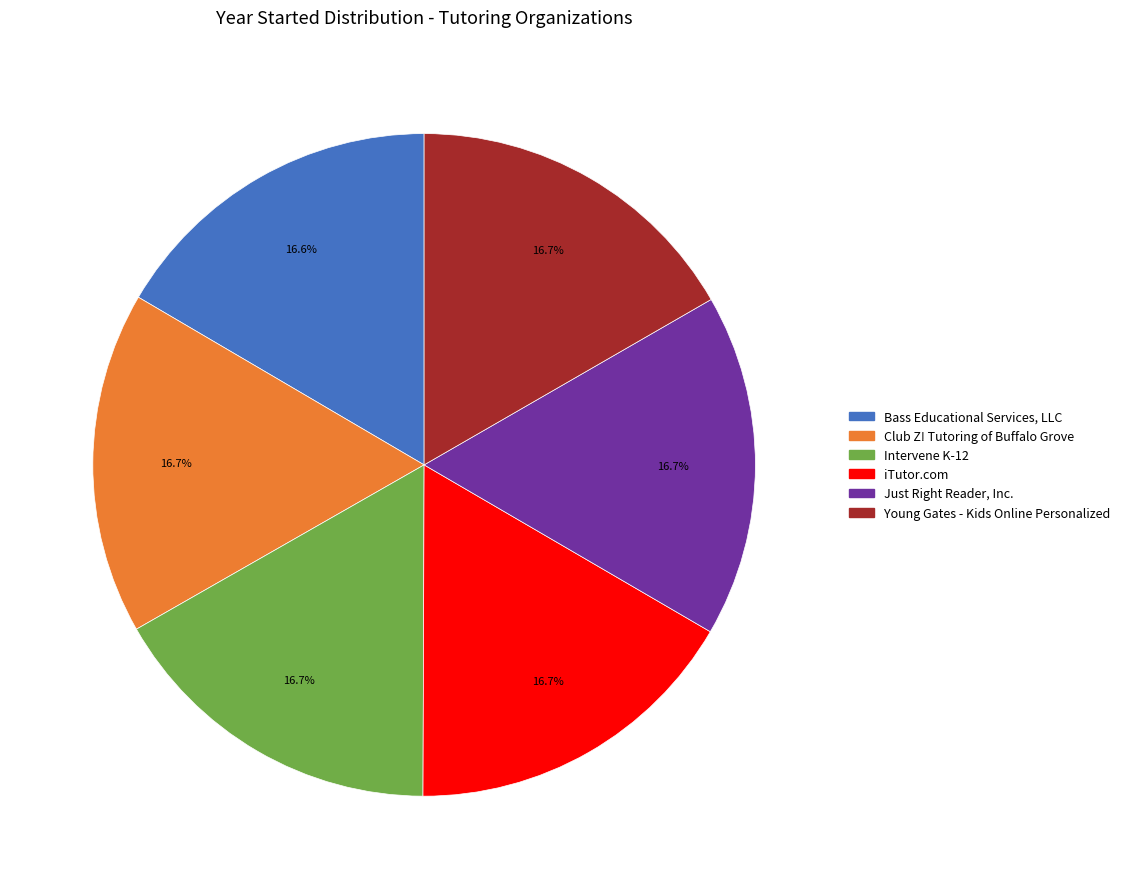

Approximately how many times larger is the value at Bass Educational Services, LLC compared to Intervene K-12?

1.0